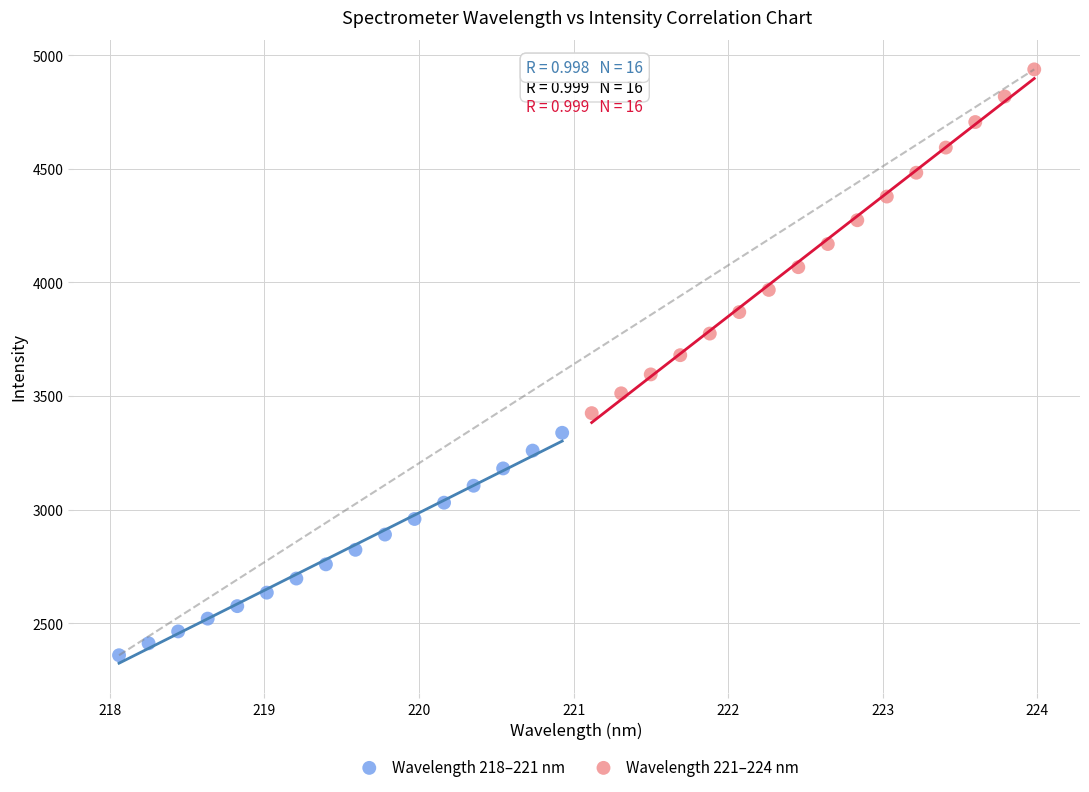

Which series contains the highest Y value?

Wavelength 221–224 nm